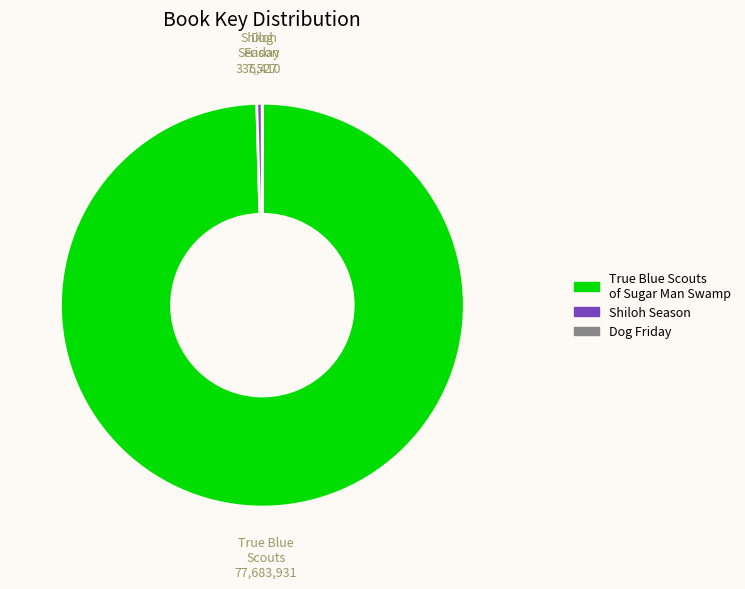

Which has a higher value, True Blue Scouts of Sugar Man Swamp or Shiloh Season?

True Blue Scouts of Sugar Man Swamp